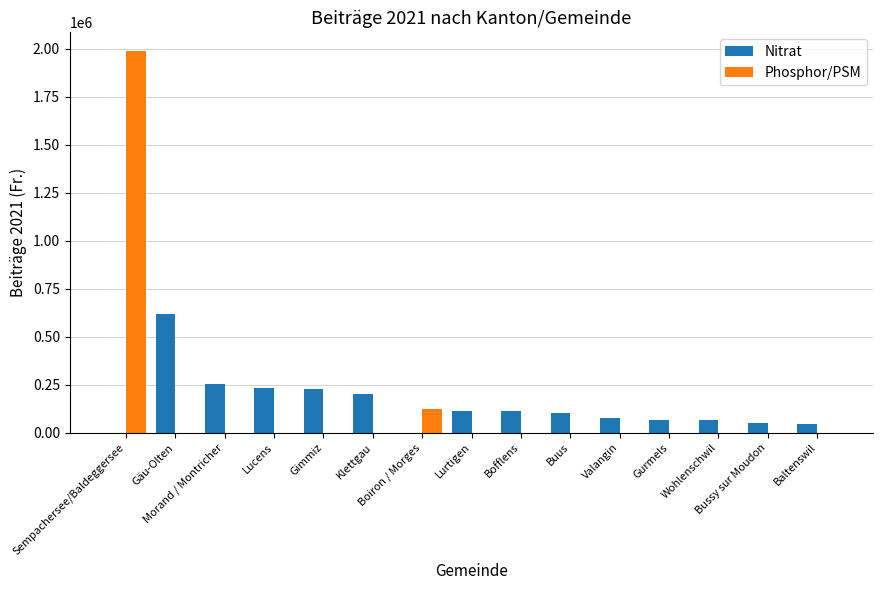

What is the greatest value displayed?

1985633.0